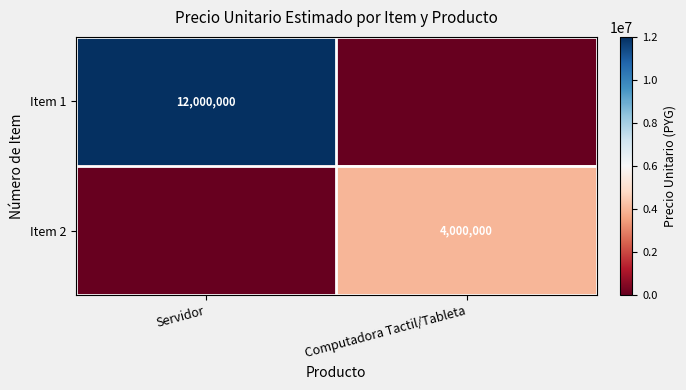

The Item 2 series shows 4000000 at Computadora Tactil/Tableta. True or false?

True